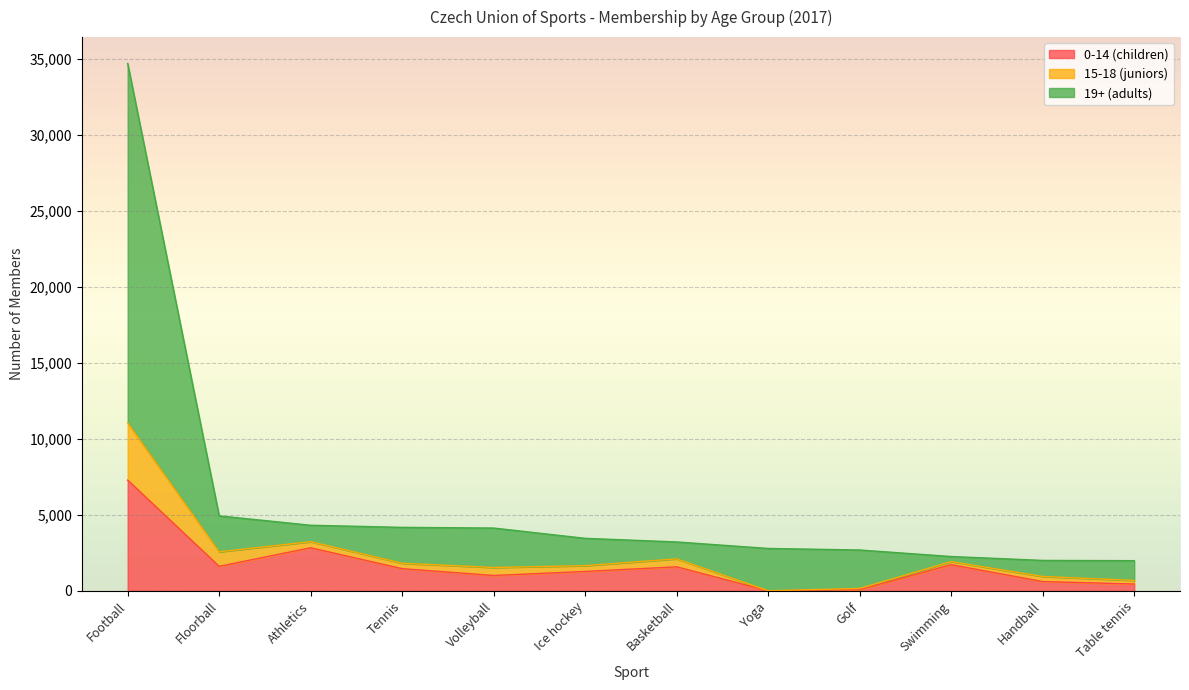

Where is the first local minimum for 0-14 (children)?

Floorball